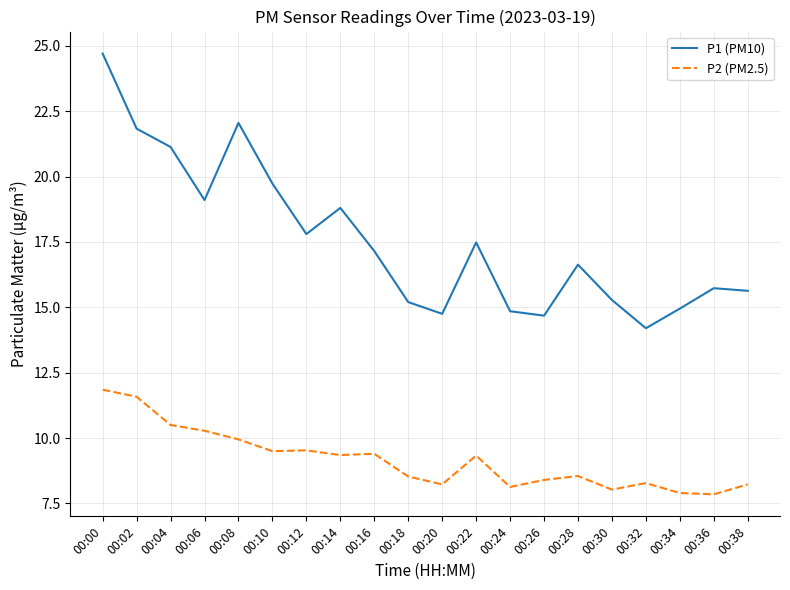

What is the total value across all series at 00:06?

29.4